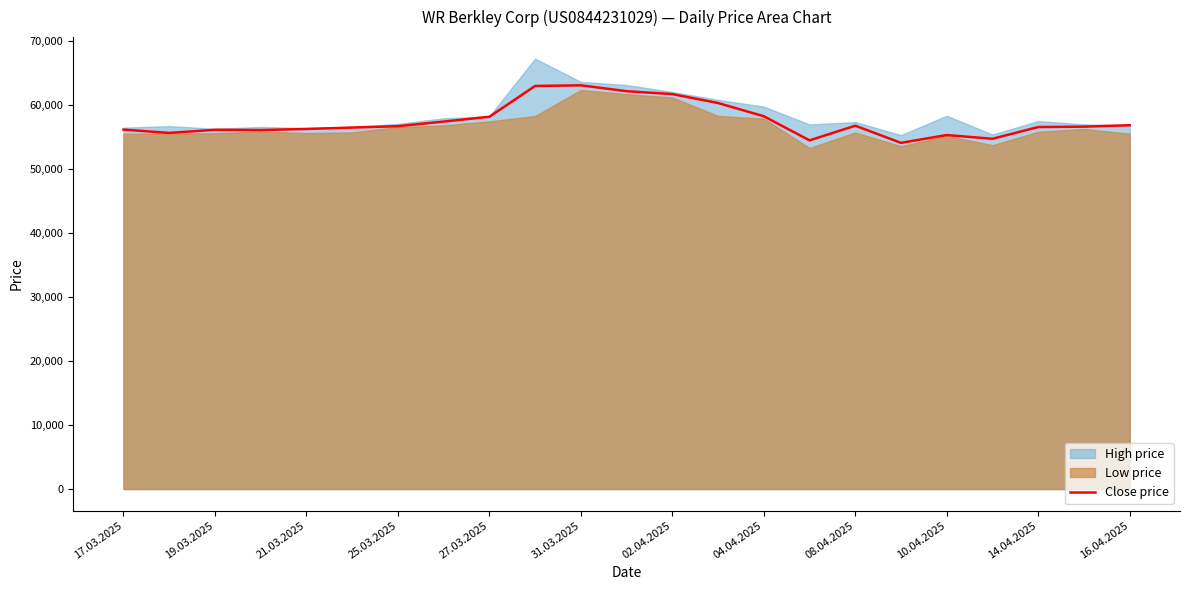

The value of Close price at 16.04.2025 is 56831. True or false?

True